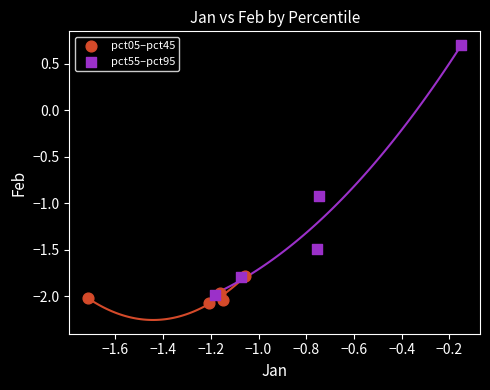

Which series reaches the maximum Y coordinate?

pct55–pct95